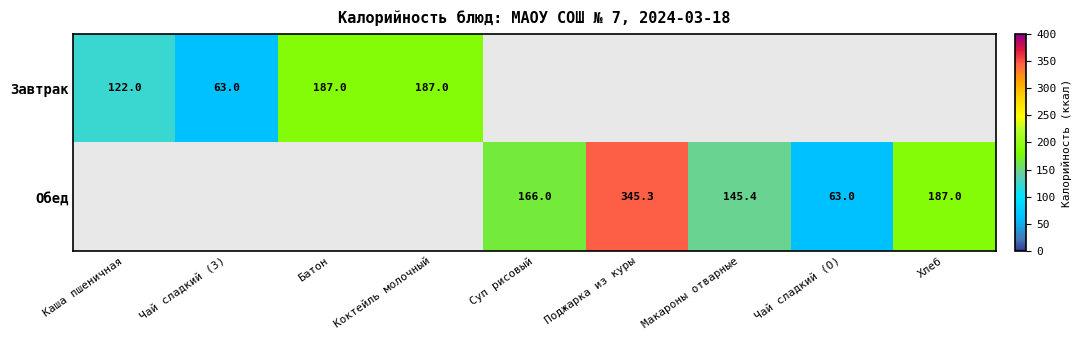

The value of Обед at Поджарка из куры is 496.9. True or false?

False